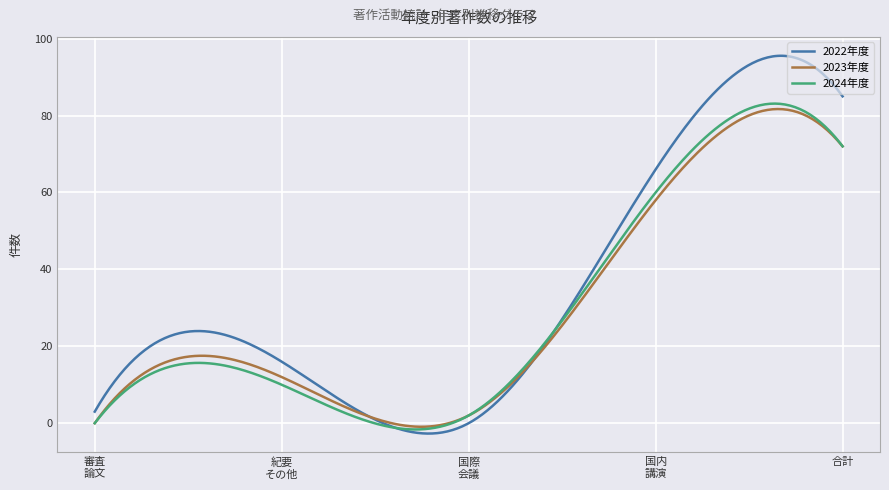

Which series has the largest total across all categories?

2022年度